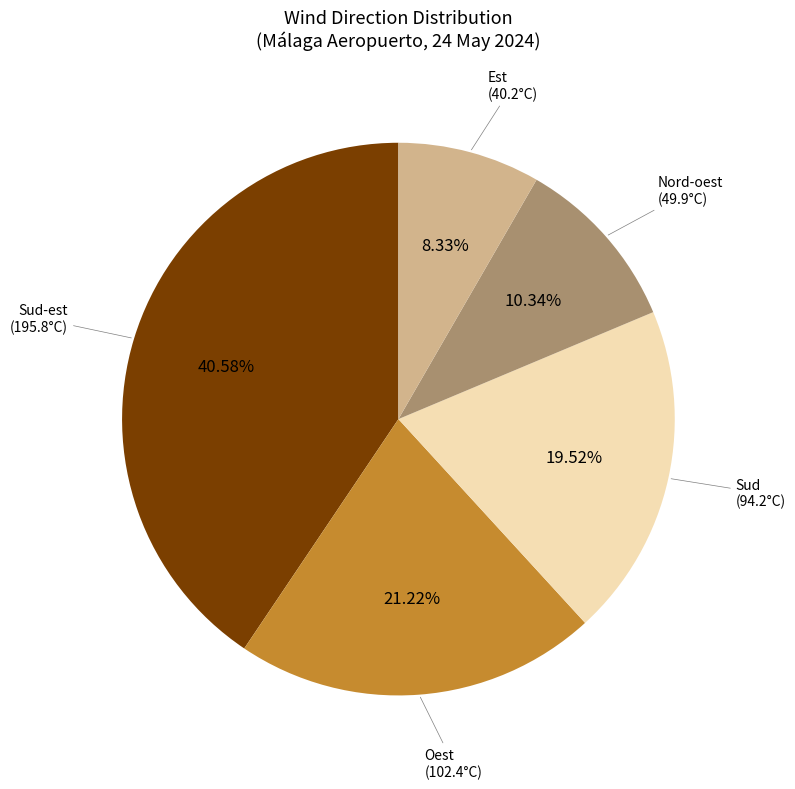

How many slices are in this pie chart?

5